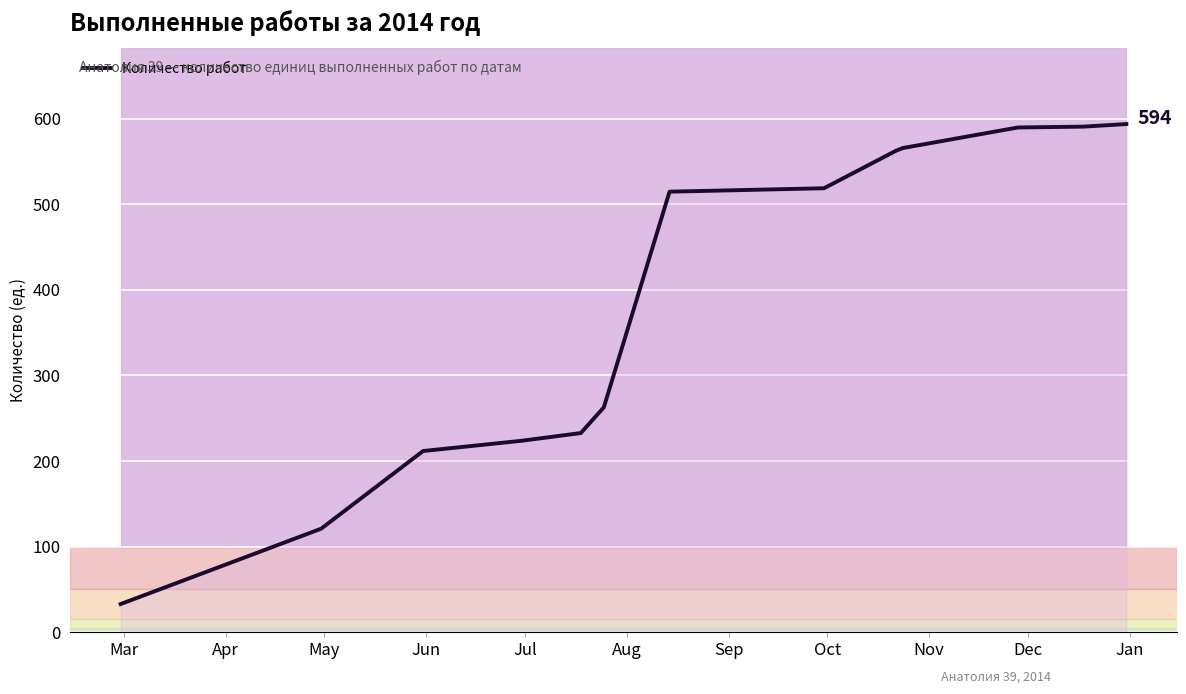

What is the minimum value for Количество работ?

33.0